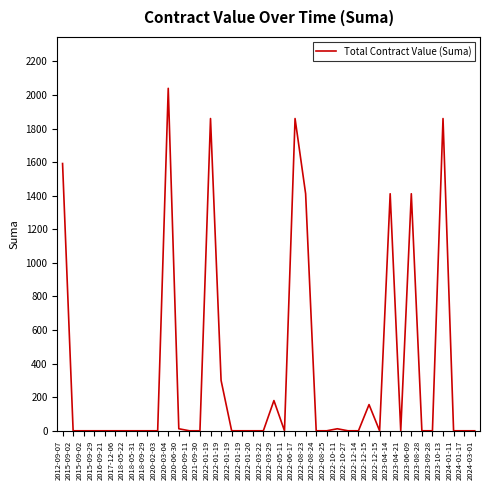

Does the chart display data point markers on the line(s)?

No